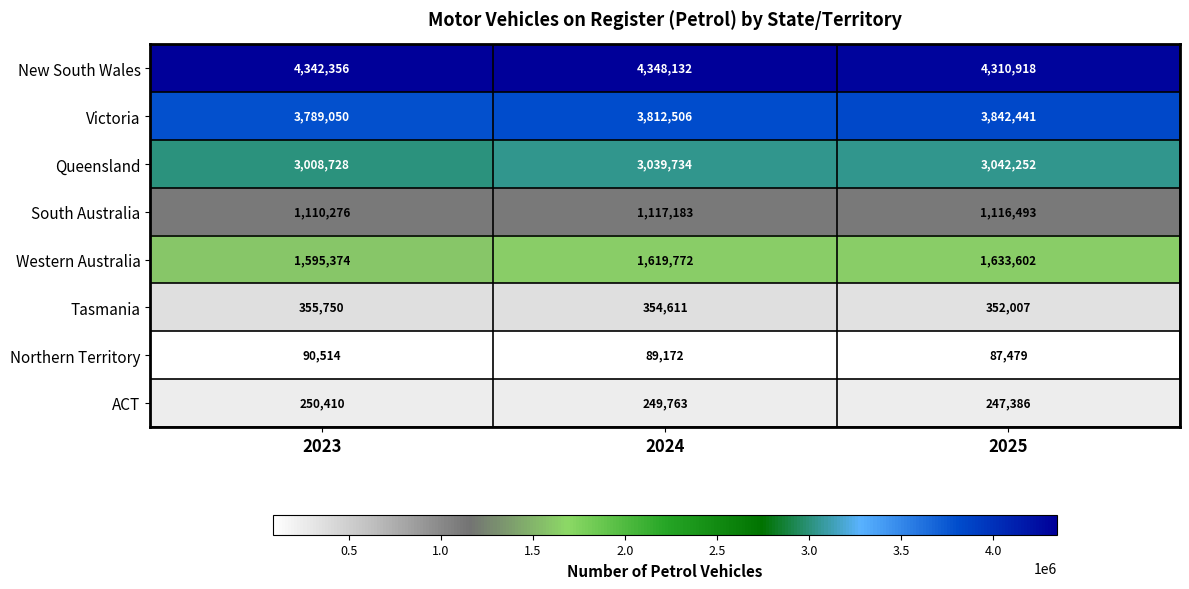

How many distinct data groups are displayed?

8